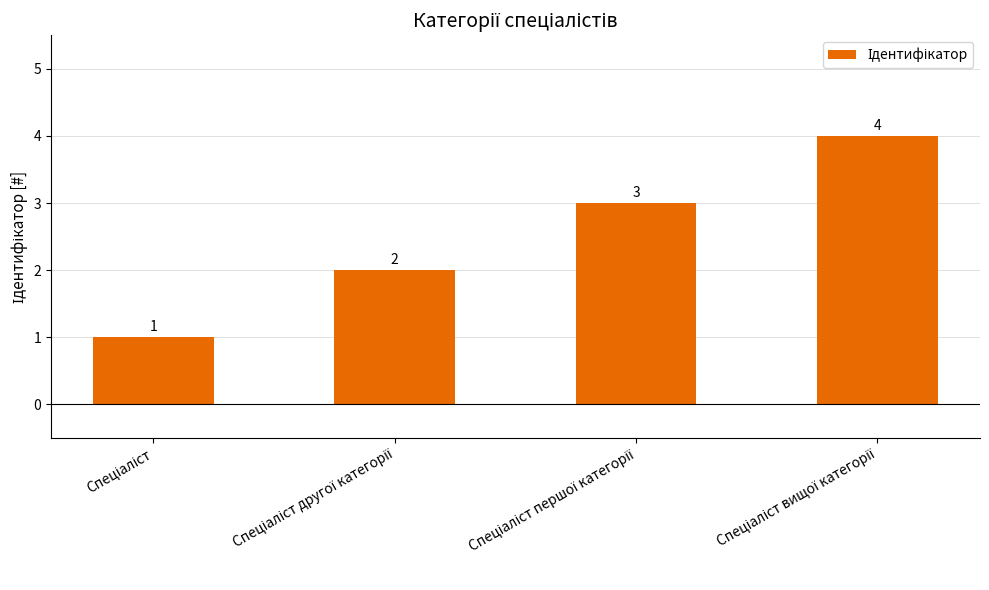

What is the sum of all values?

10